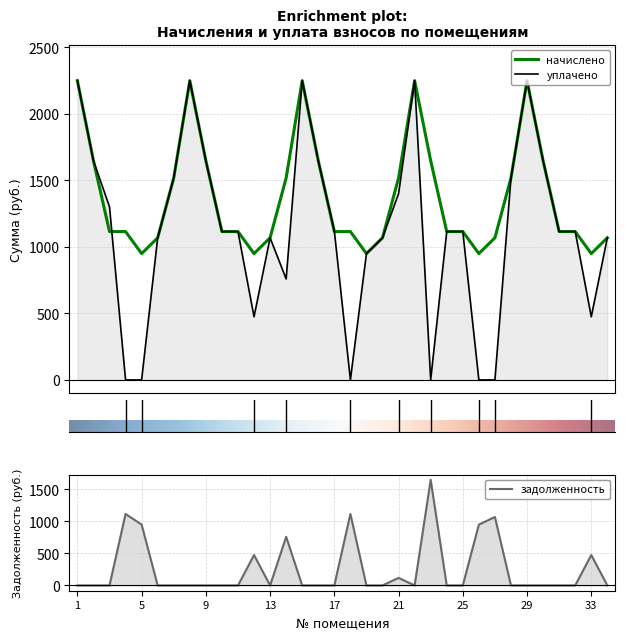

Rank the series by their maximum value, from lowest to highest.

задолженность, начислено, уплачено